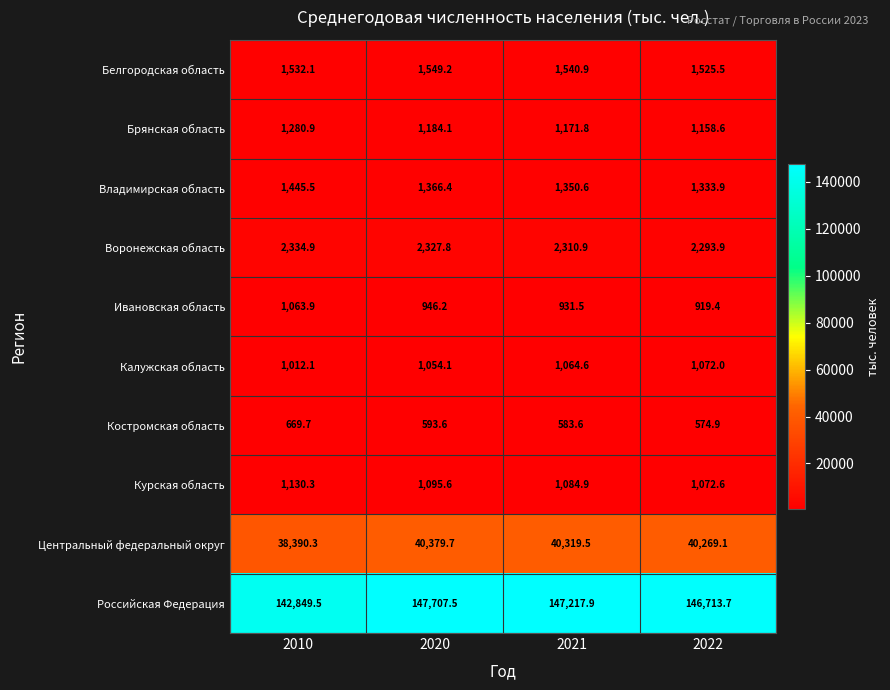

Where does the Российская Федерация series first go above 147217?

2020